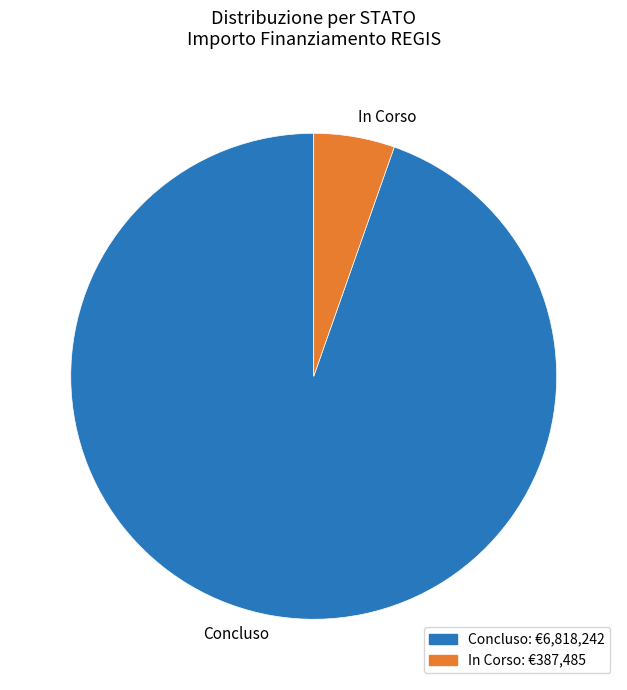

Is it true that Concluso is 95% of the pie?

True